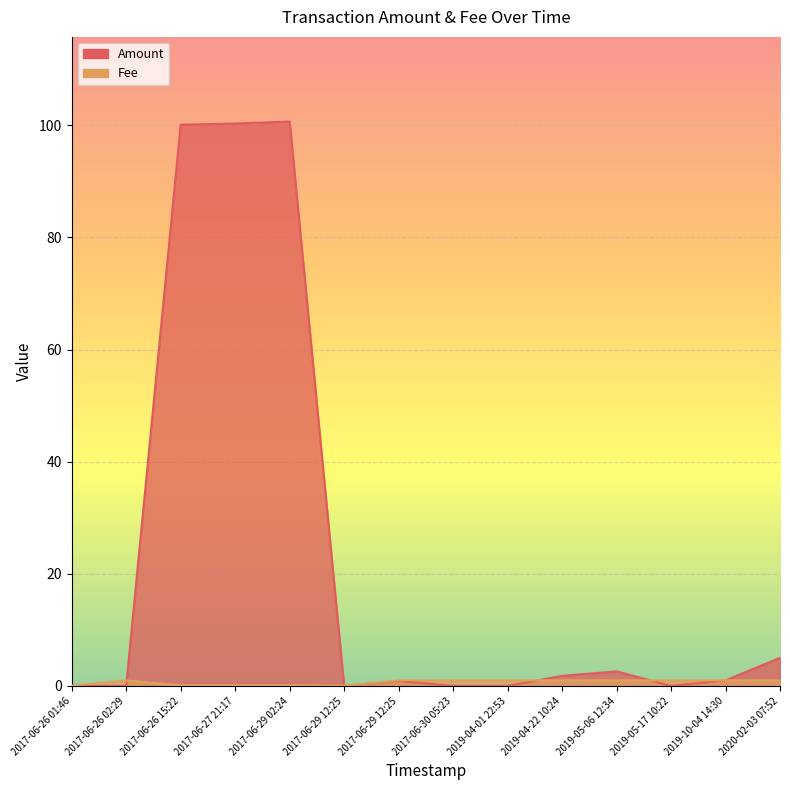

Reading left to right, extract all data points from this chart.

Amount: 2017-06-26 01:46=0.0	2017-06-26 02:29=0.0	2017-06-26 15:22=100.1	2017-06-27 21:17=100.3	2017-06-29 02:24=100.7	2017-06-29 12:25=0.0	2017-06-29 12:25=0.9	2017-06-30 05:23=0.0	2019-04-01 22:53=0.0	2019-04-22 10:24=1.8	2019-05-06 12:34=2.6	2019-05-17 10:22=0.0	2019-10-04 14:30=1.0	2020-02-03 07:52=5.0
Fee: 2017-06-26 01:46=0.1	2017-06-26 02:29=1.0	2017-06-26 15:22=0.1	2017-06-27 21:17=0.1	2017-06-29 02:24=0.1	2017-06-29 12:25=0.0	2017-06-29 12:25=1.0	2017-06-30 05:23=1.0	2019-04-01 22:53=1.0	2019-04-22 10:24=1.0	2019-05-06 12:34=1.0	2019-05-17 10:22=1.0	2019-10-04 14:30=1.0	2020-02-03 07:52=1.0